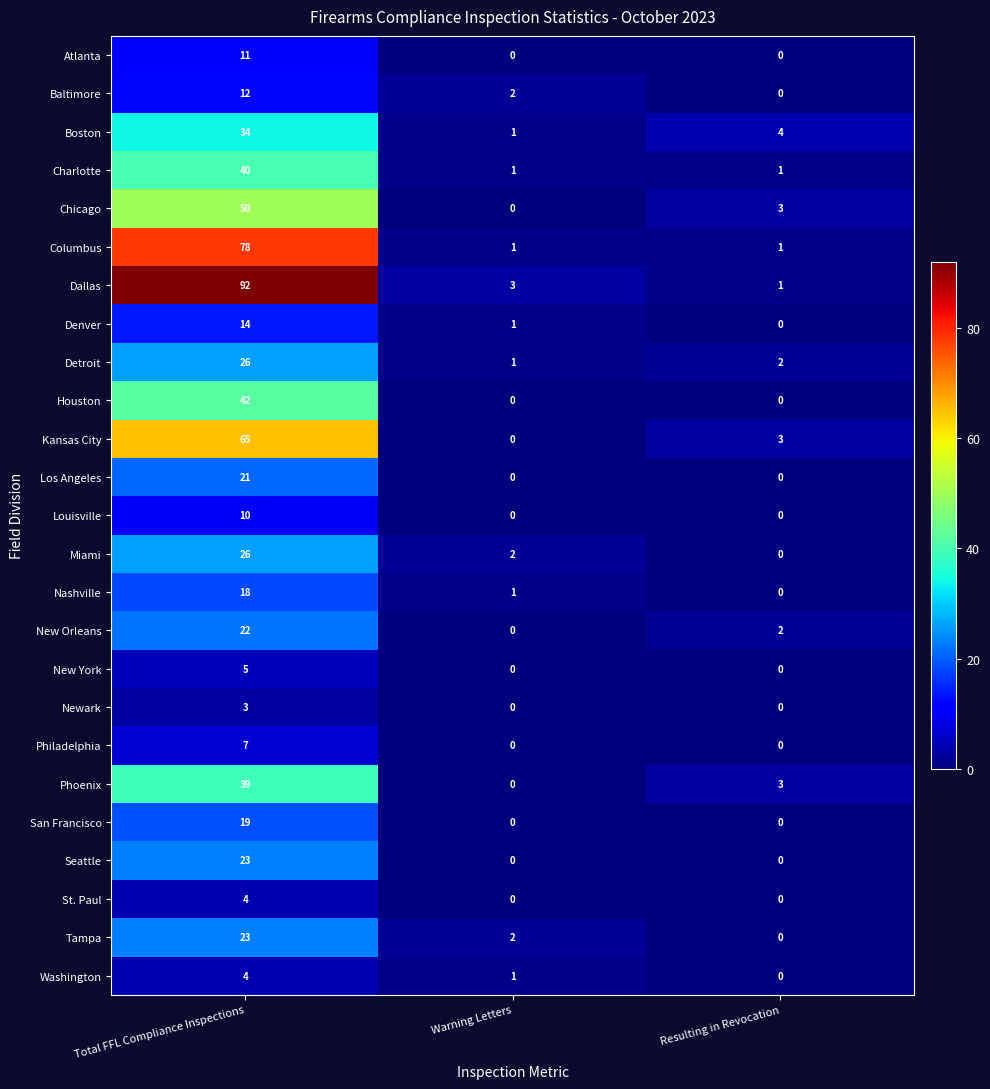

What is the approximate value of Boston at Total FFL Compliance Inspections, to the nearest 5?

35